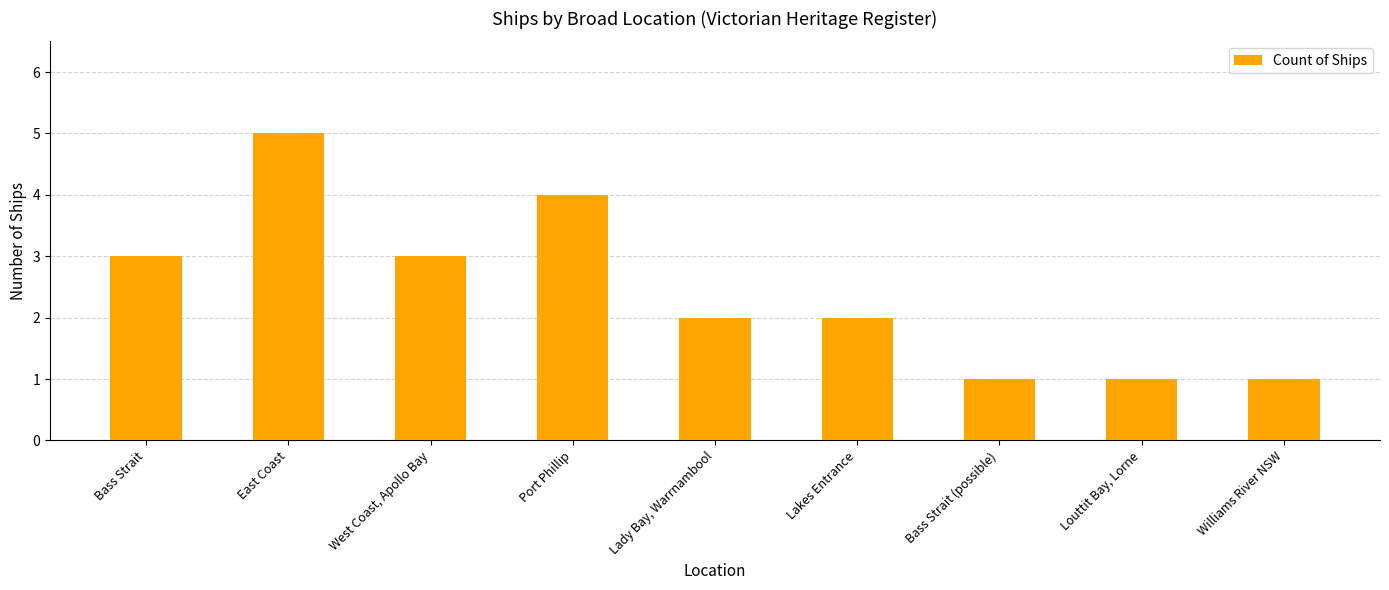

Reading left to right, extract all data points from this chart.

3	5	3	4	2	2	1	1	1